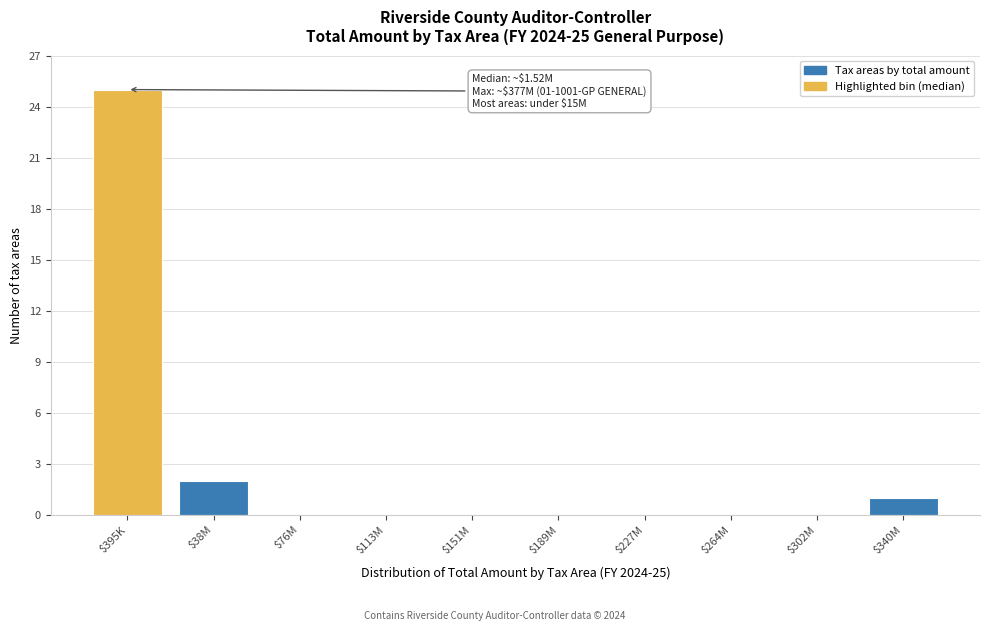

The chart shows a value of 16 at $395K. True or false?

False